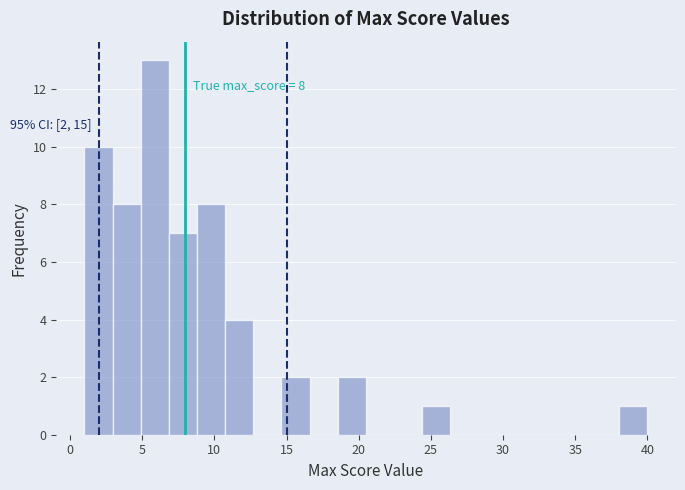

Around what value on the x-axis is the tallest bar? Give the approximate position of its centre, as read against the axis.

6.0